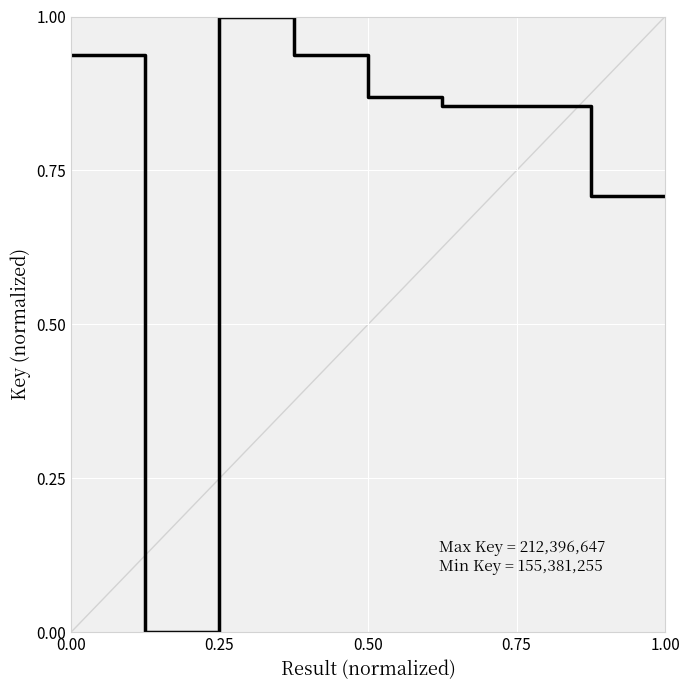

What is the maximum value shown in the chart?

1.0